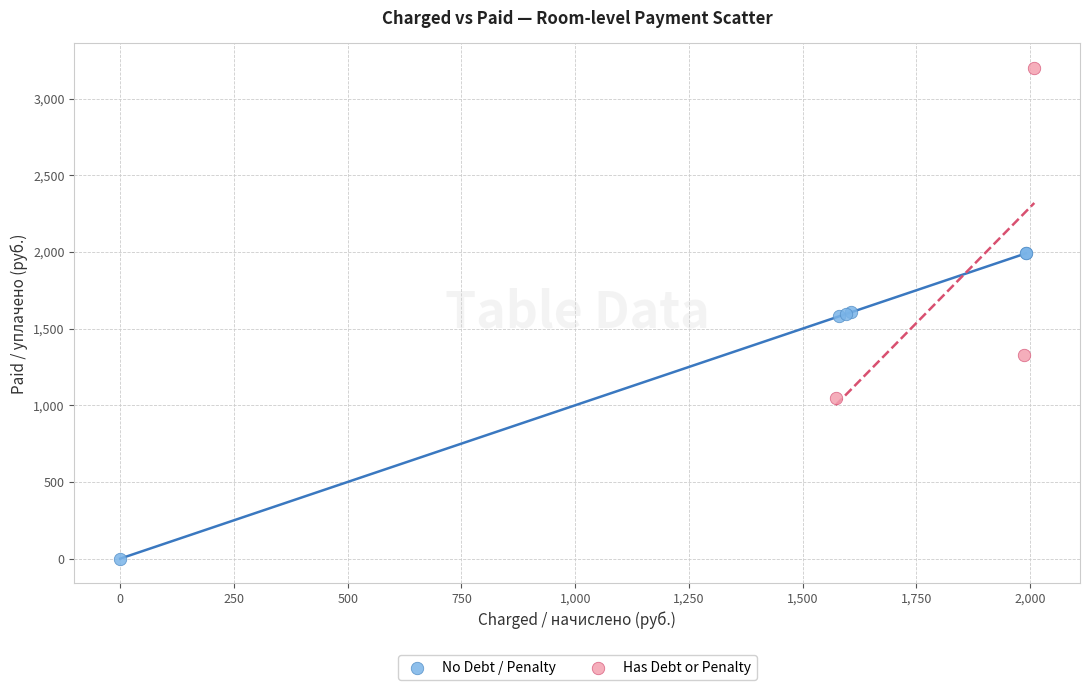

What are all the series names shown in the legend?

No Debt / Penalty, Has Debt or Penalty